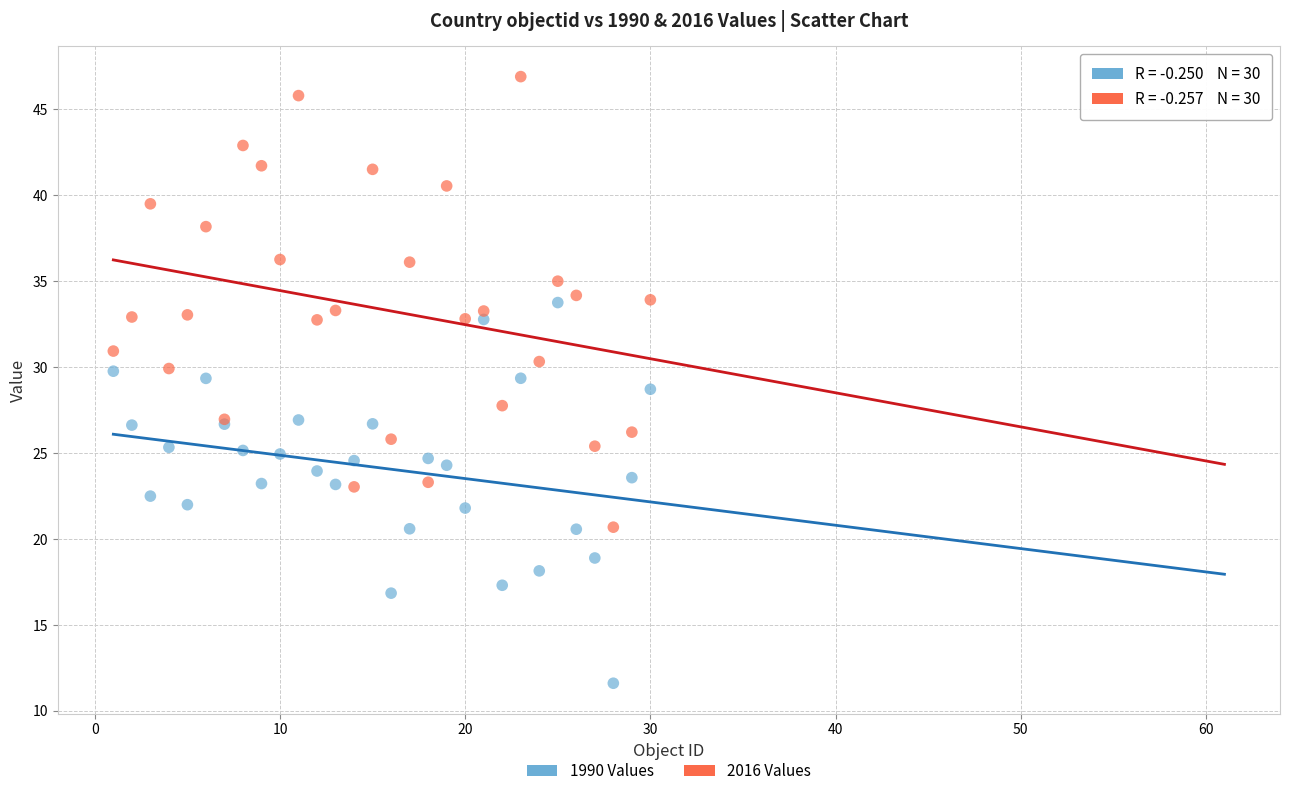

What is the X range (max minus min) for the scatter plot?

29.0